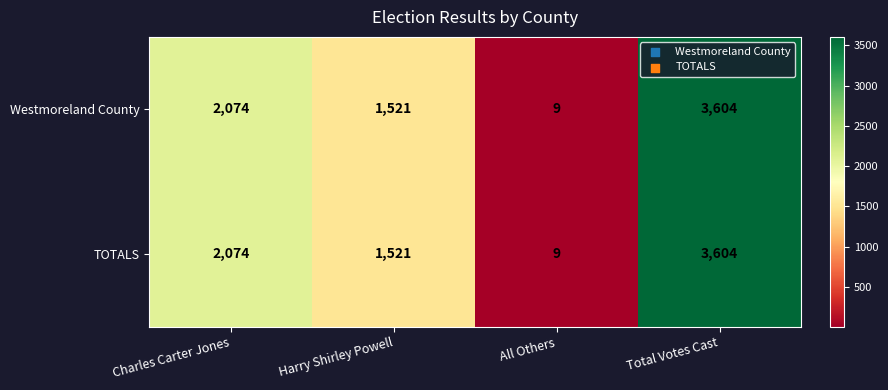

What value does the Westmoreland County series have at Charles Carter Jones, to the nearest 50?

2050